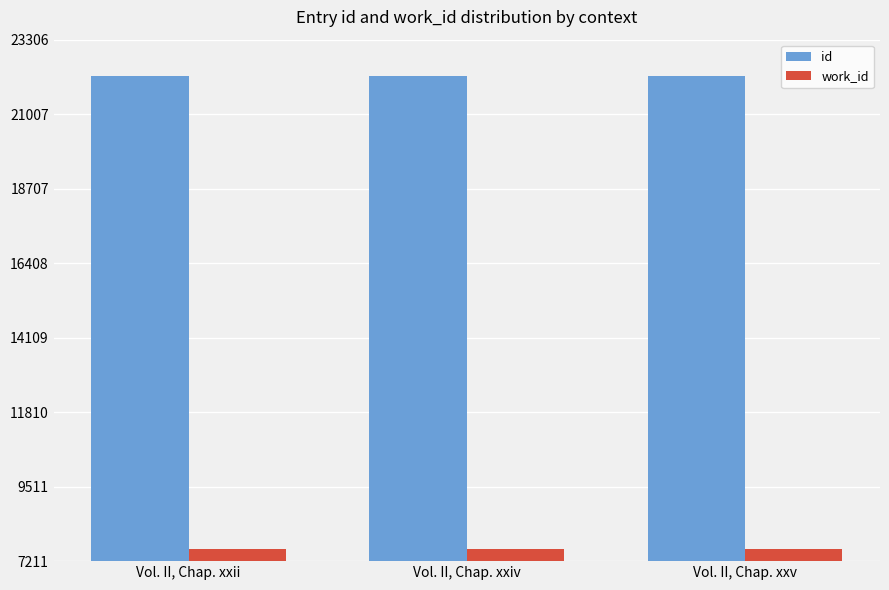

What is the approximate value of work_id at Vol. II, Chap. xxv?

7591